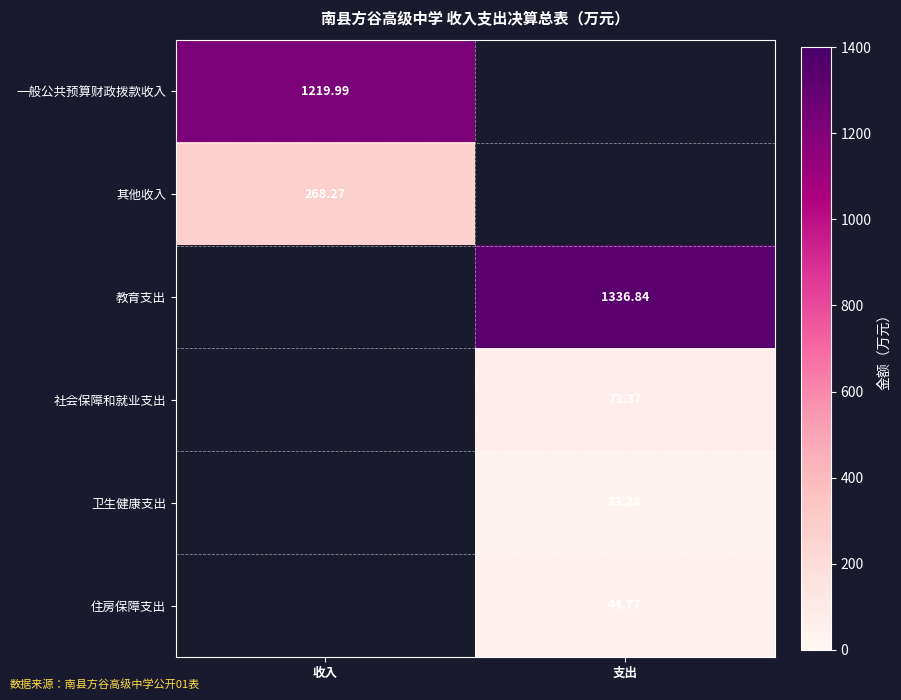

What is the difference between the 卫生健康支出 values at 收入 and 支出?

33.3